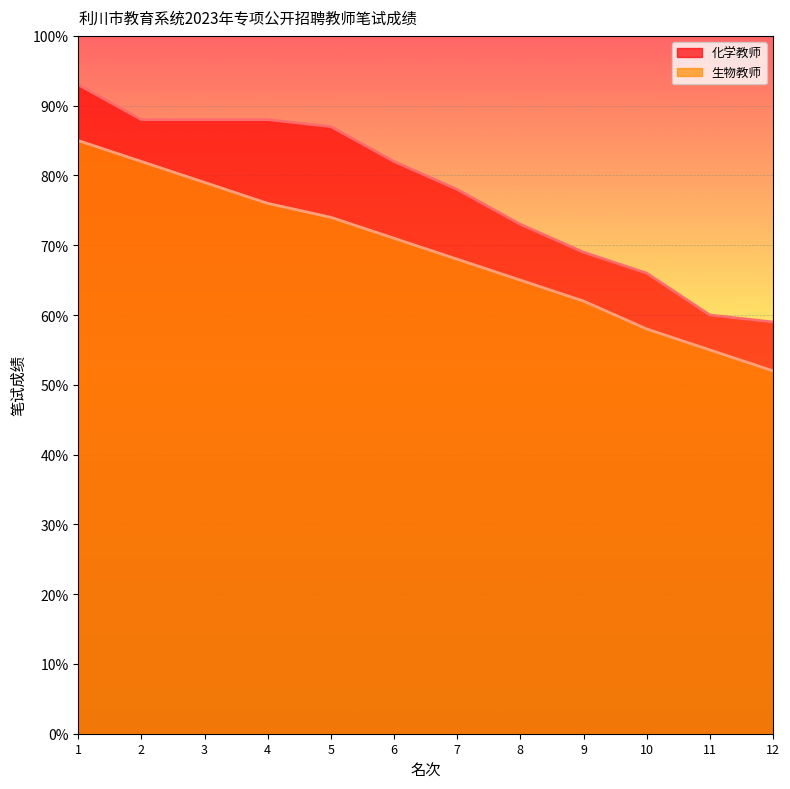

What is the difference between the highest and lowest values at 8?

0.1